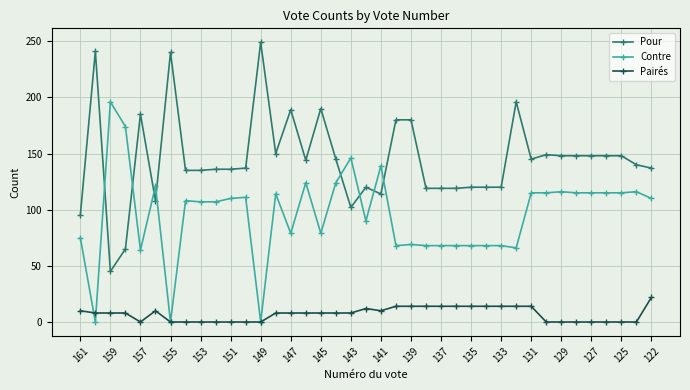

What is the maximum value shown in the chart?

249